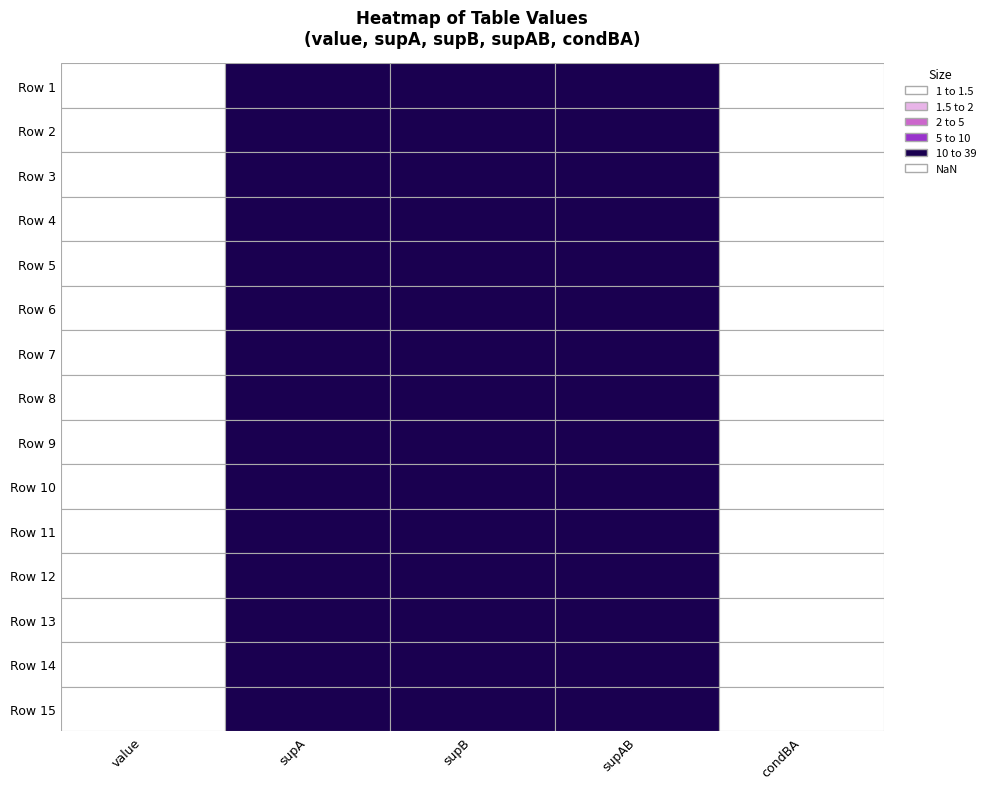

What is the minimum value for value=1, supA=39, supB=39 (condAB)?

1